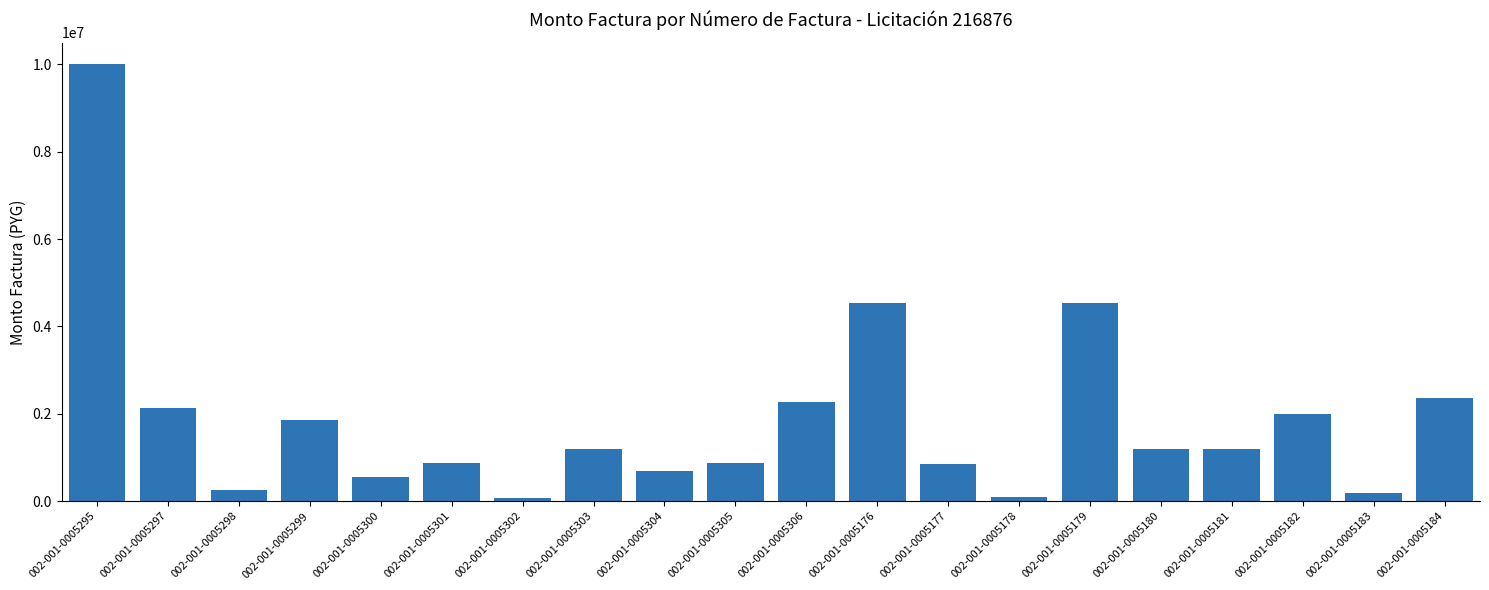

What is the value of the 5th bar from the left?

545000